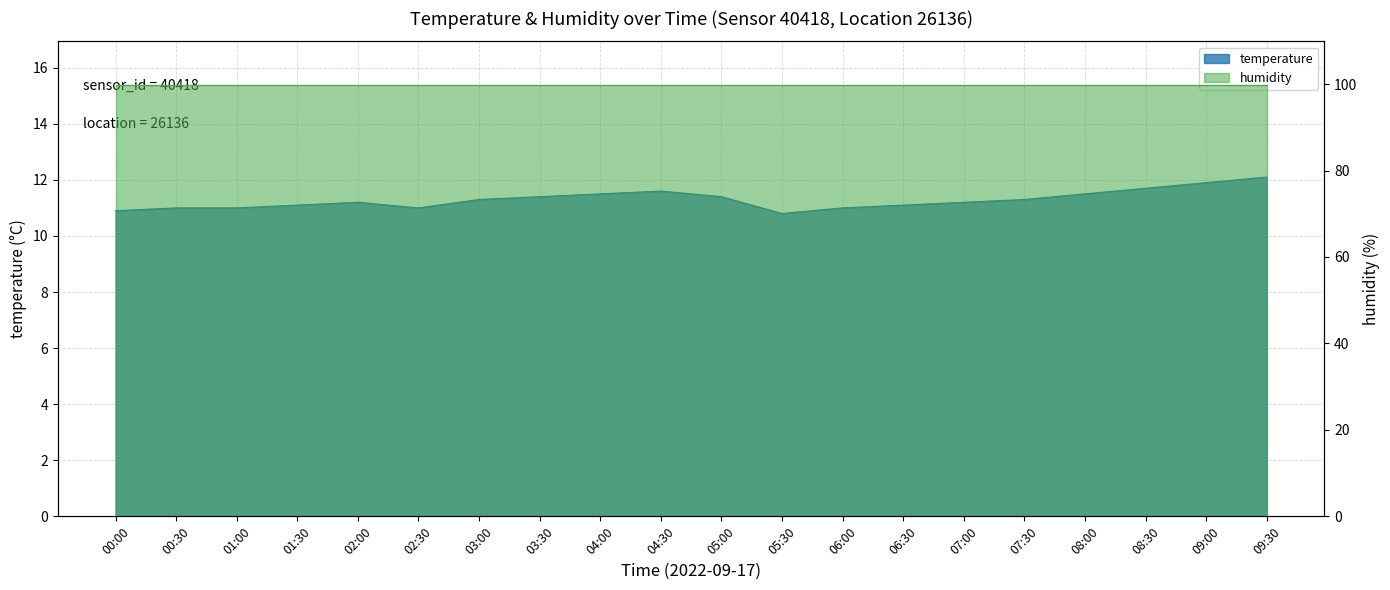

How many data points are less than 11?

2